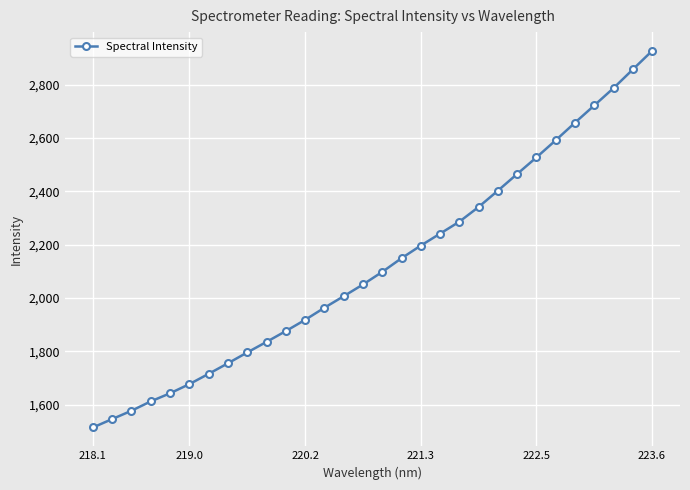

How many lines are shown in the chart?

1